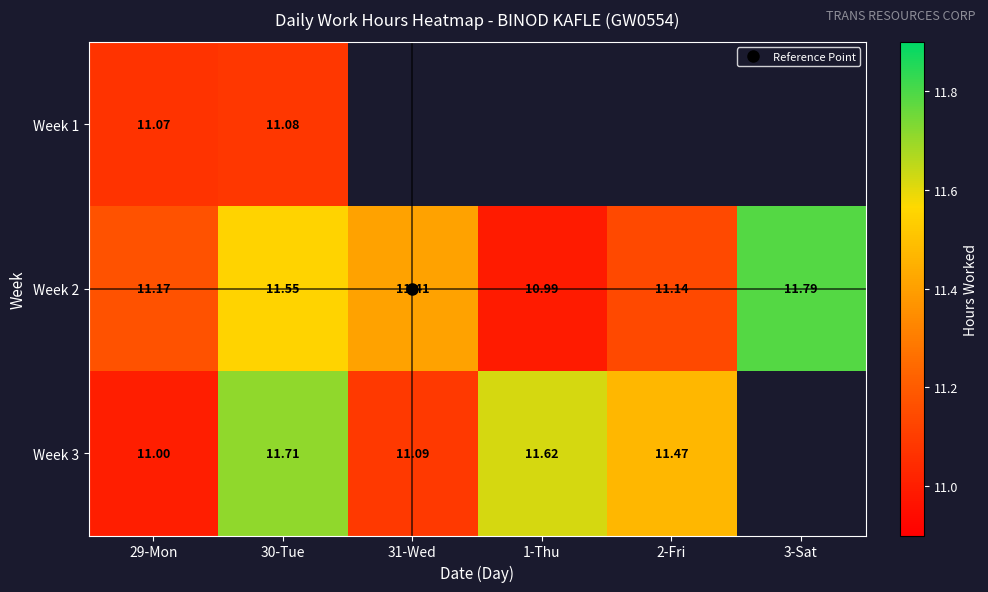

The value of Week 3 at 1-Thu is 15.5. True or false?

False